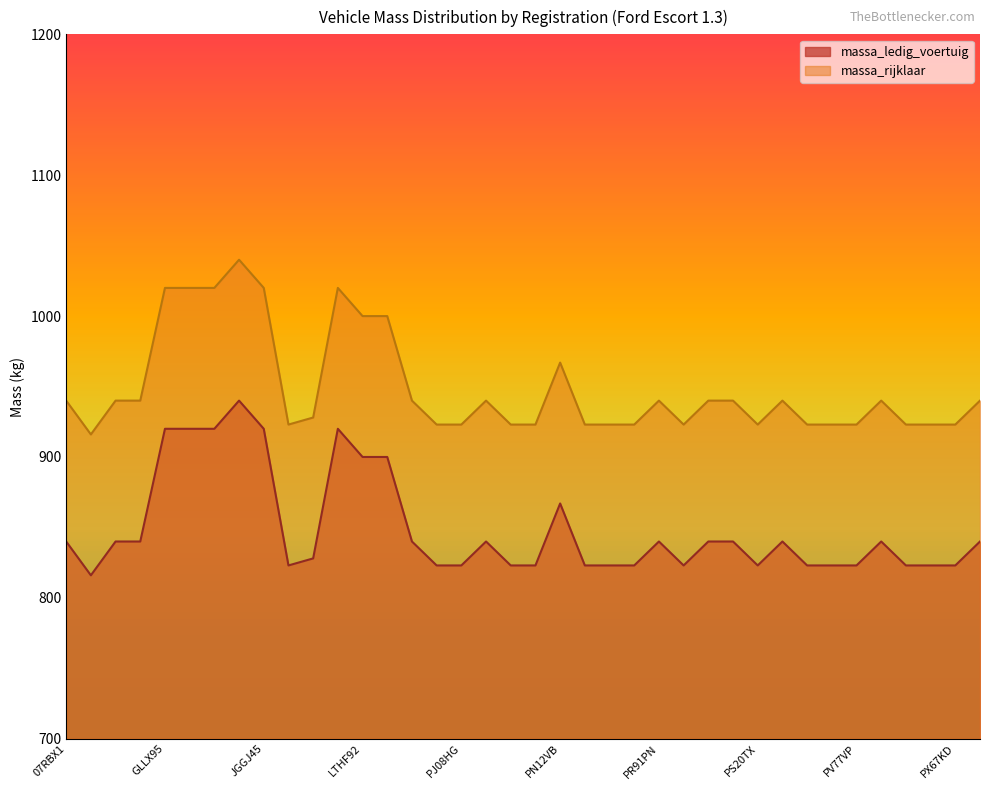

What is the label of the 28th point from the right?

JHFR45